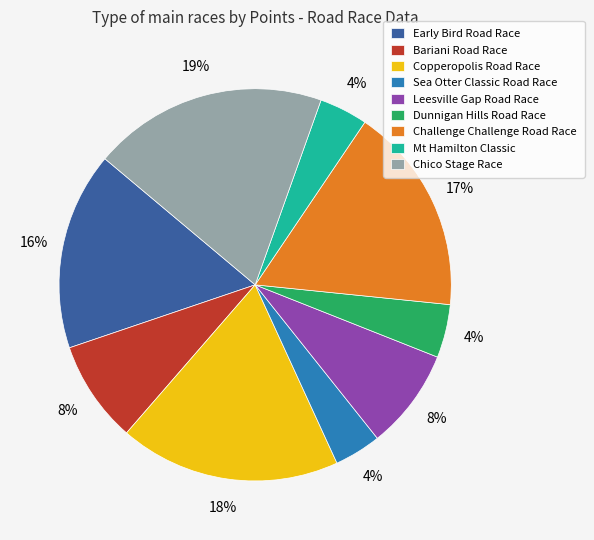

To the nearest percent, what percentage of the pie is Bariani Road Race?

8%